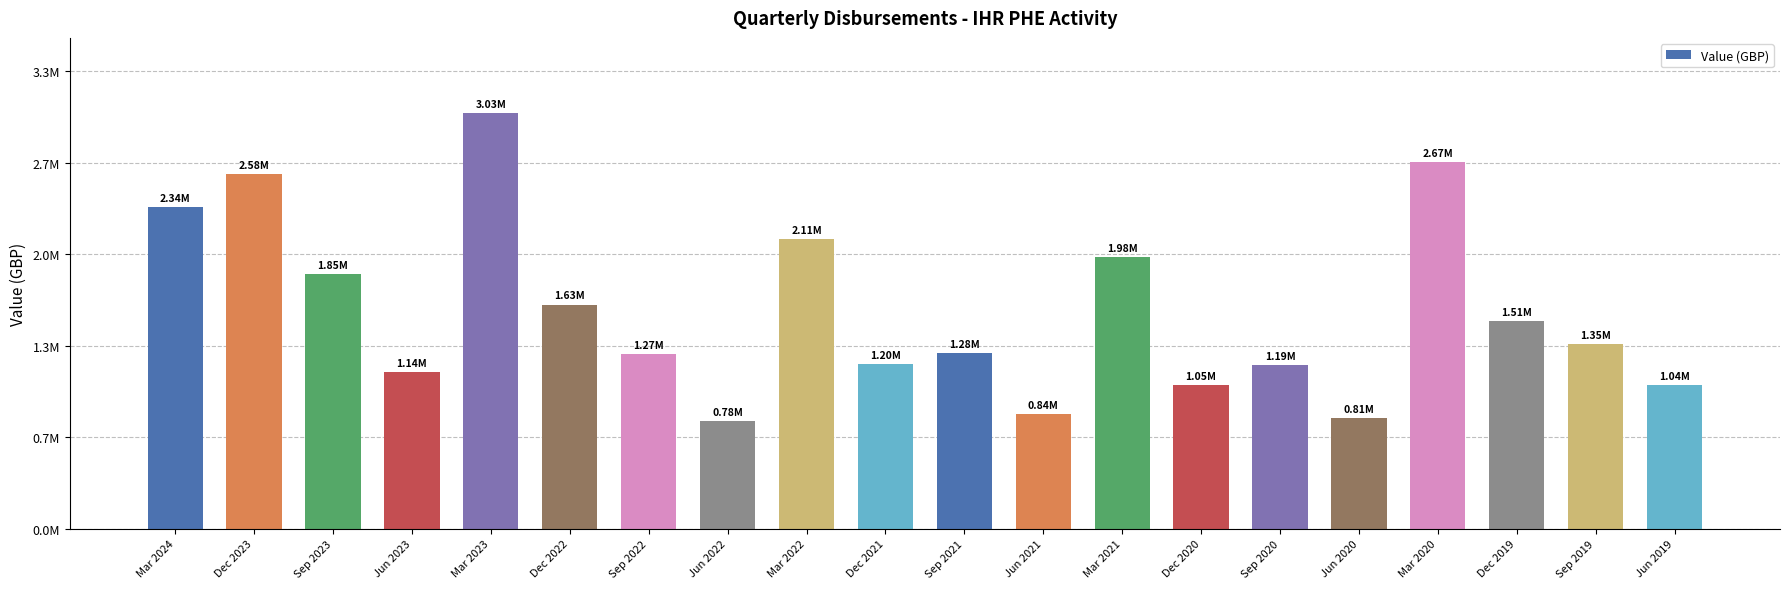

What is the smallest value displayed?

784017.0